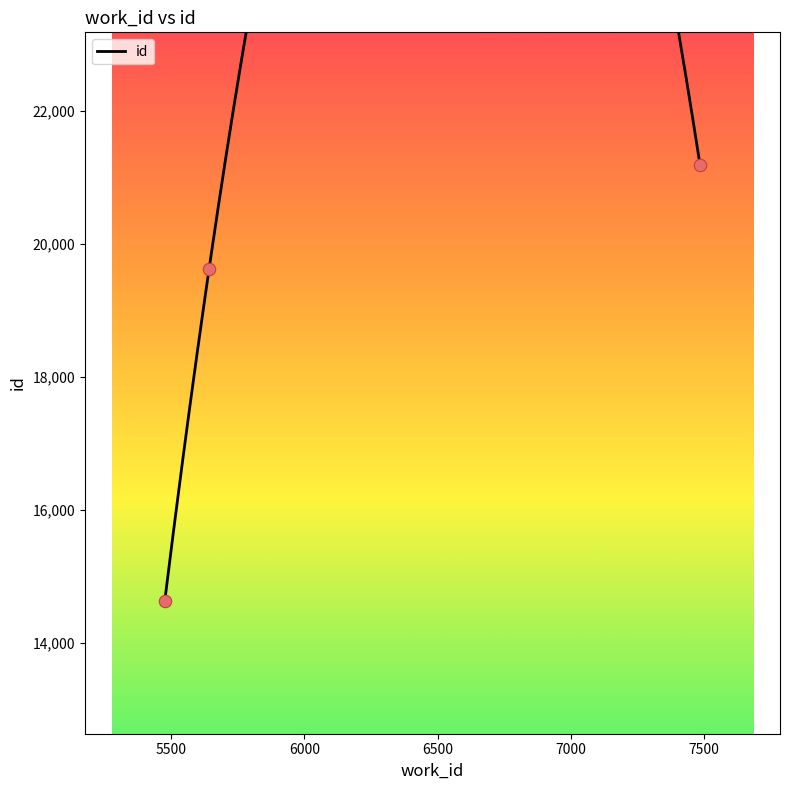

What is the ratio of the value at 5476 to the value at 5642?

0.7